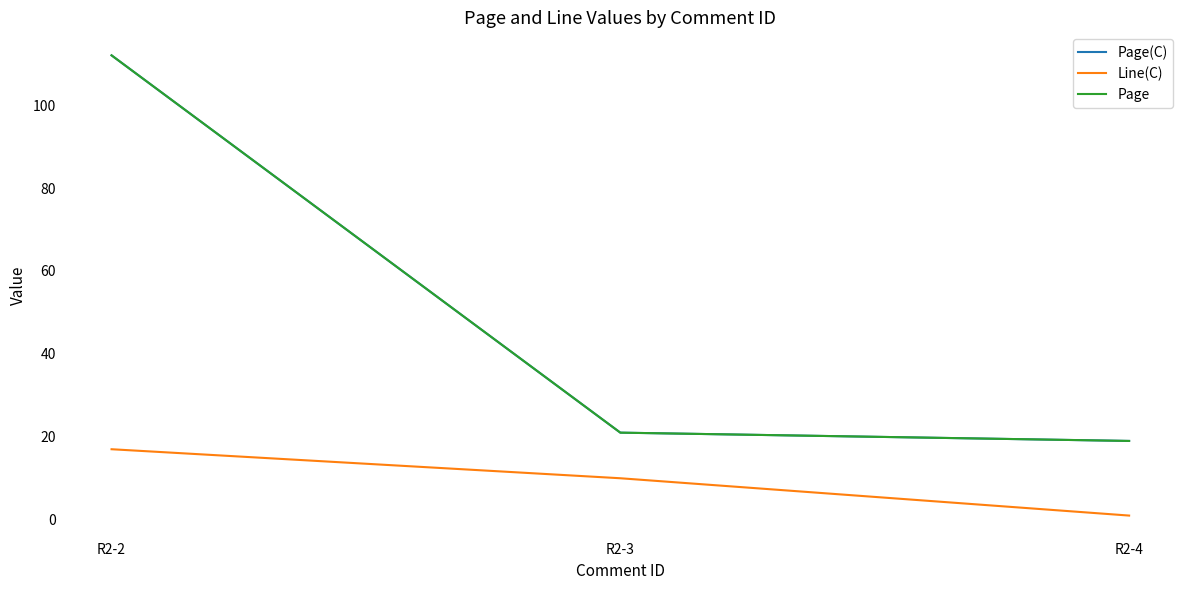

Is the value of Page at R2-2 greater than the value of Page(C) at R2-2?

No